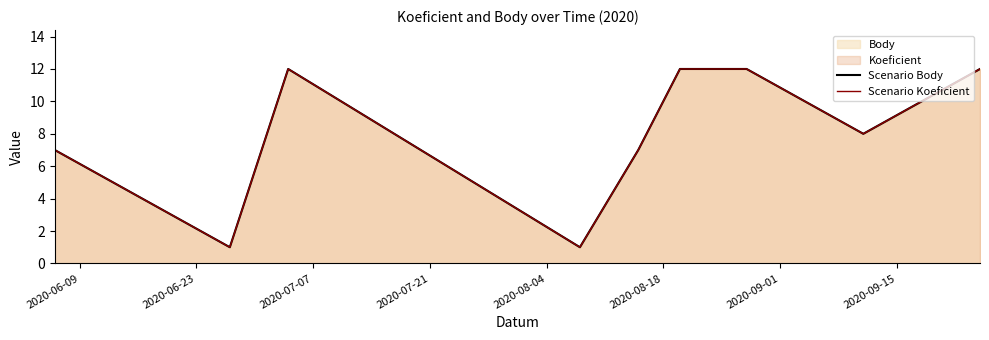

At which category is the sum across all series the highest?

2020-07-07